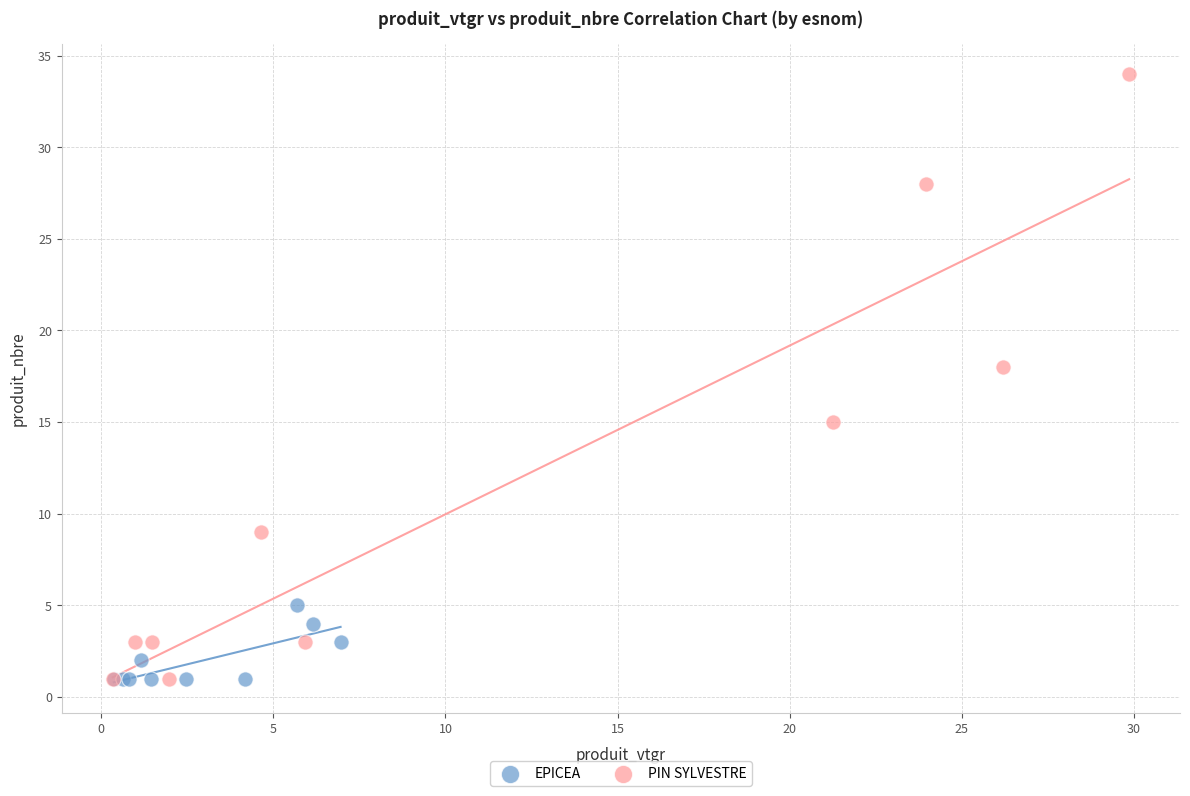

Which series has the largest Y range (max minus min)?

PIN SYLVESTRE